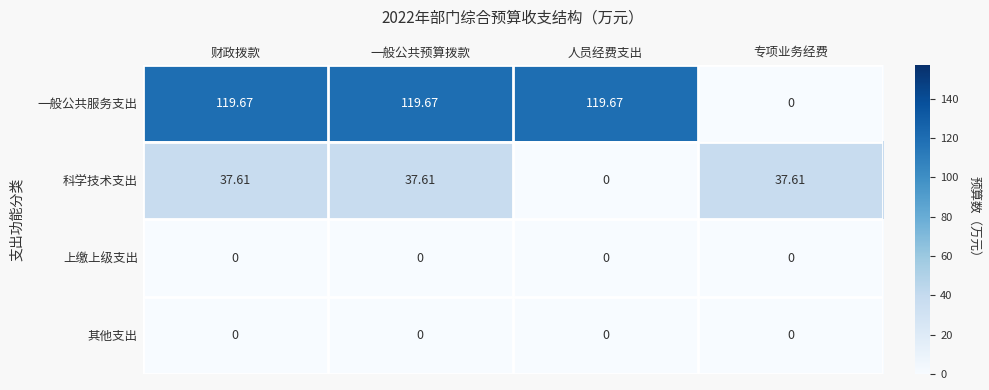

How many data points in 科学技术支出 are less than 37?

1